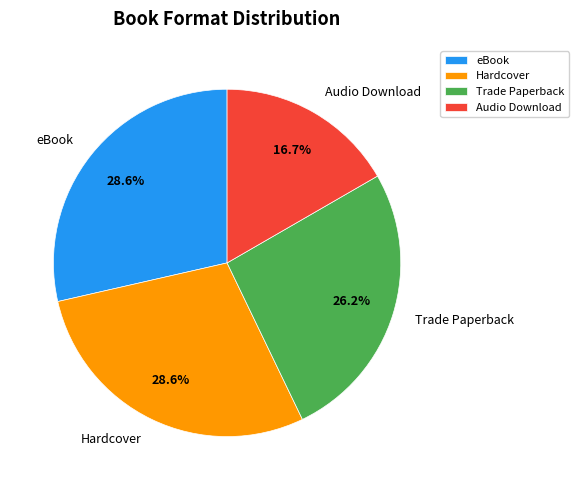

To the nearest percent, what portion does eBook represent?

29%